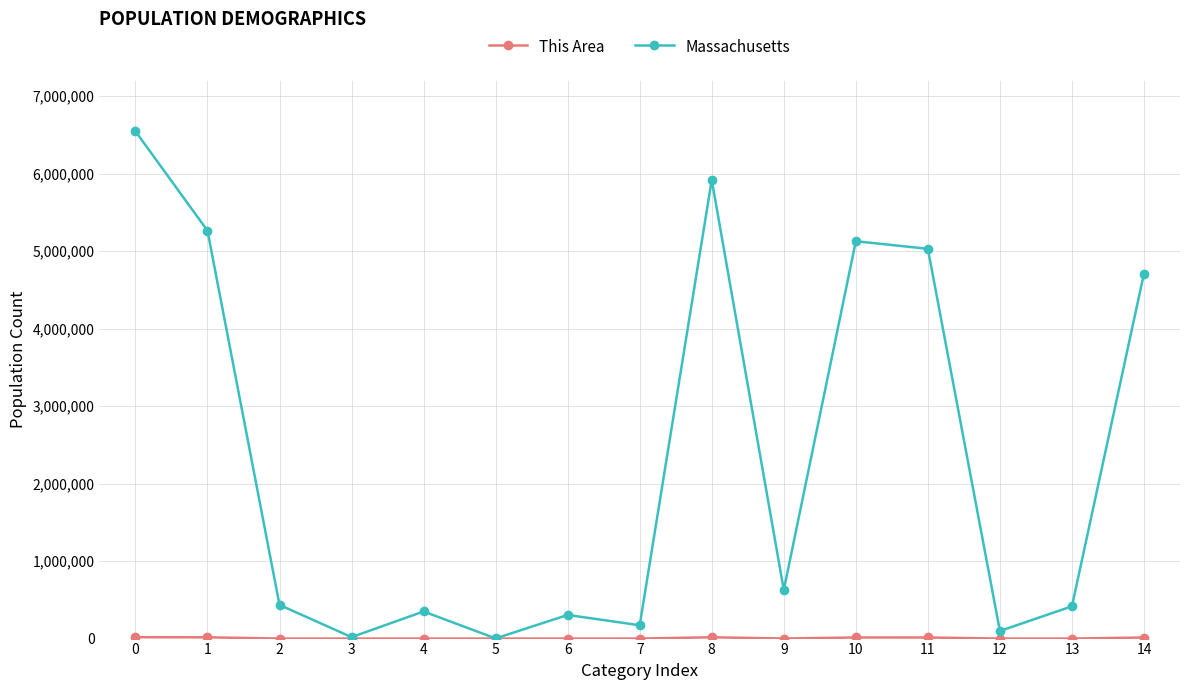

How many series are shown in this chart?

2